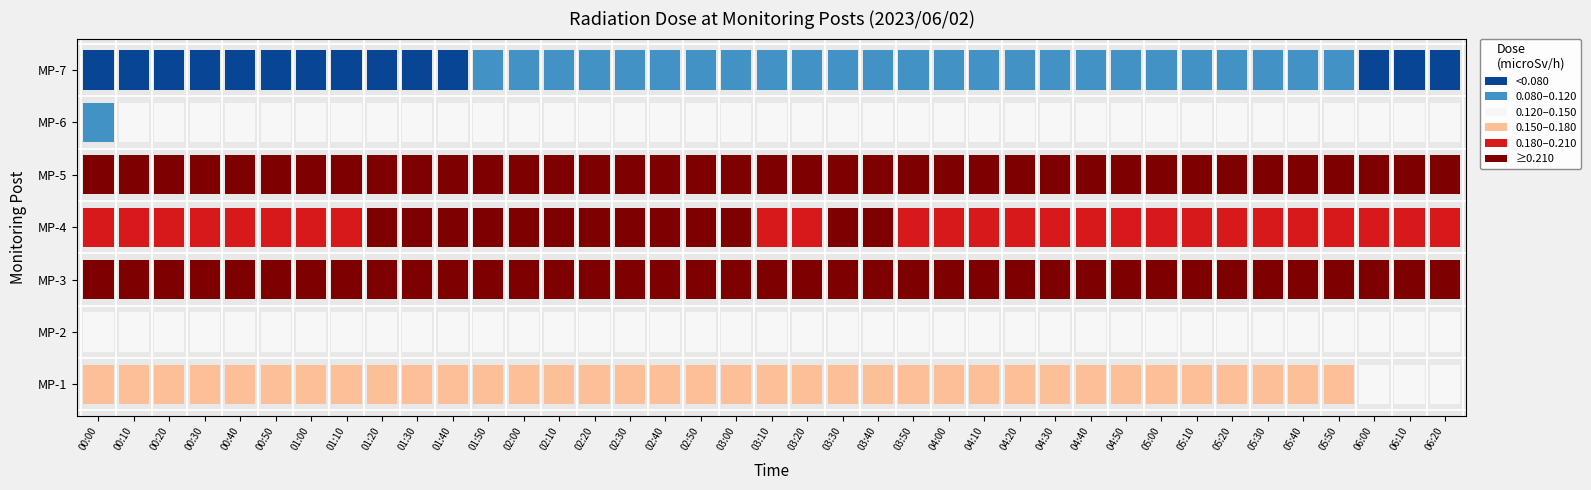

At how many categories does at least one series exceed 0?

39